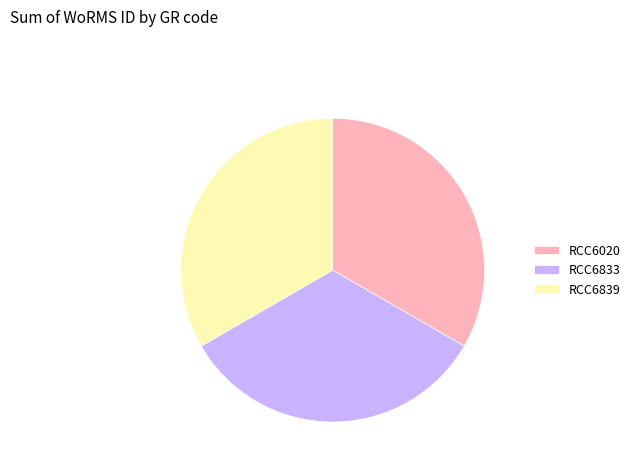

How many segments does this pie chart have?

3